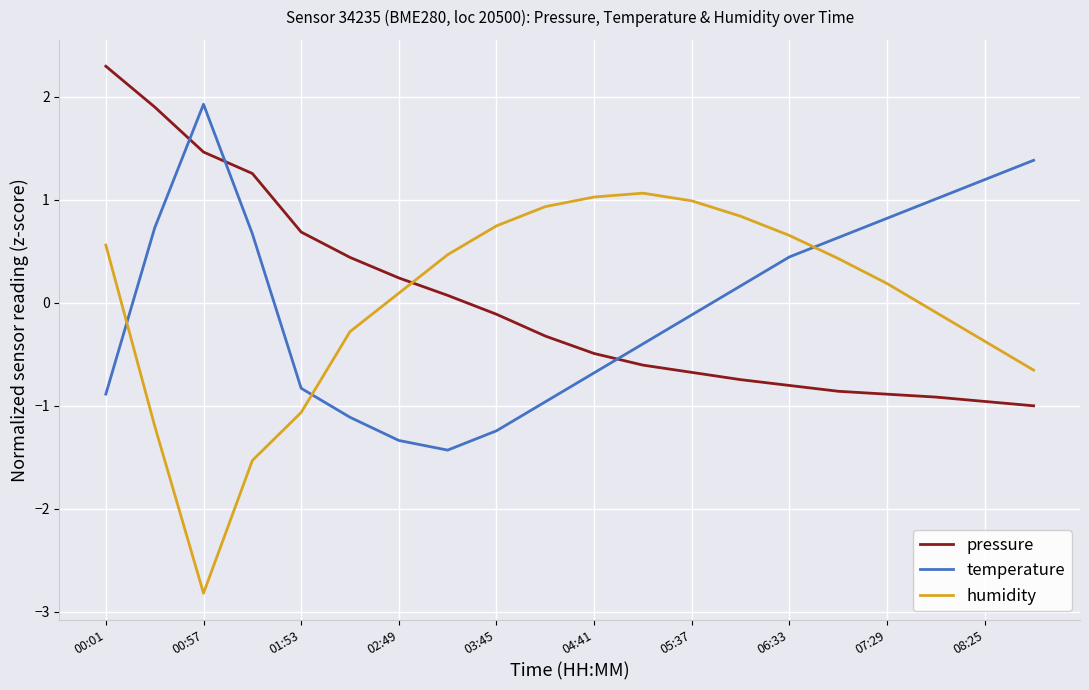

Which series has the largest range (max minus min)?

humidity